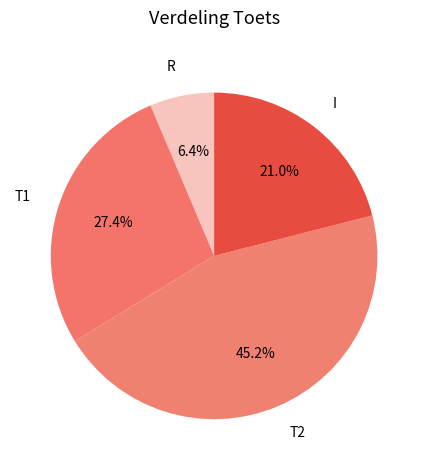

Which category has the biggest portion of the pie?

T2